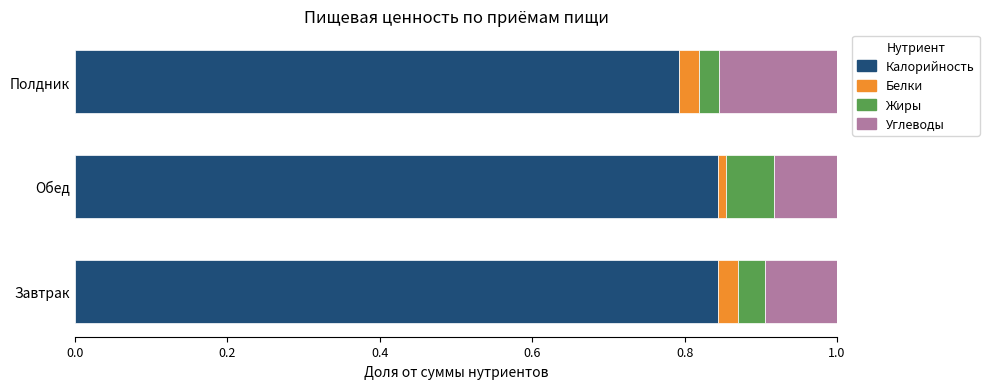

Which category has the lowest value in the Калорийность series?

Полдник